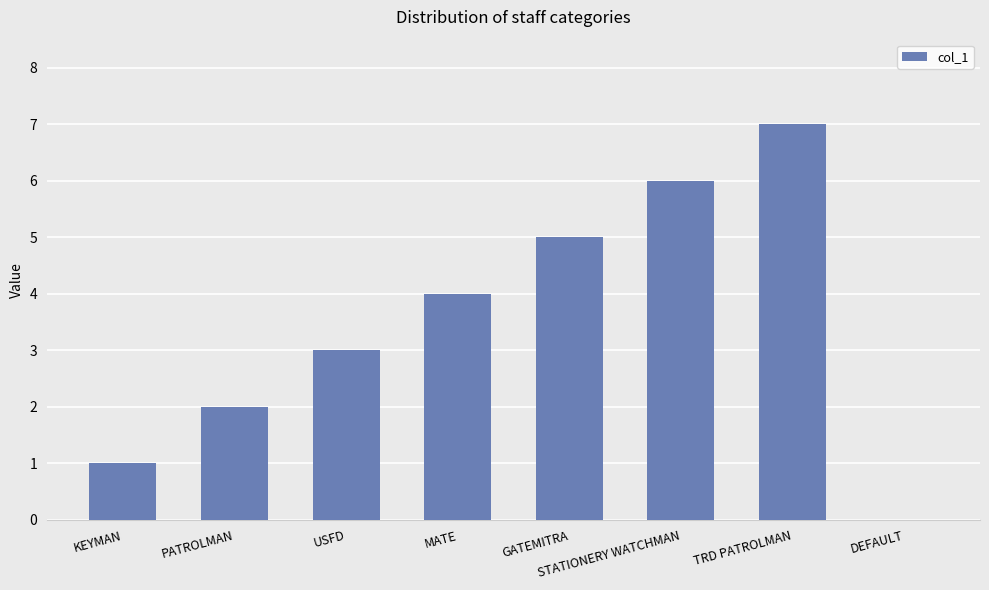

What is the difference between the values at USFD and MATE?

1